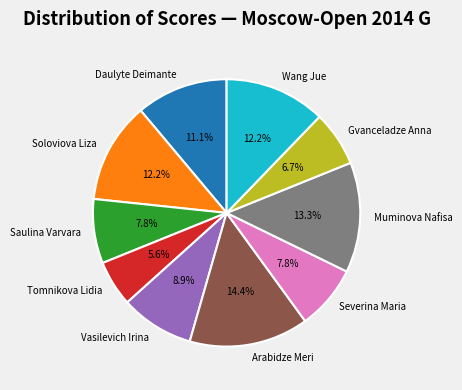

To the nearest percent, what is the combined percentage of Vasilevich Irina and Soloviova Liza?

21%